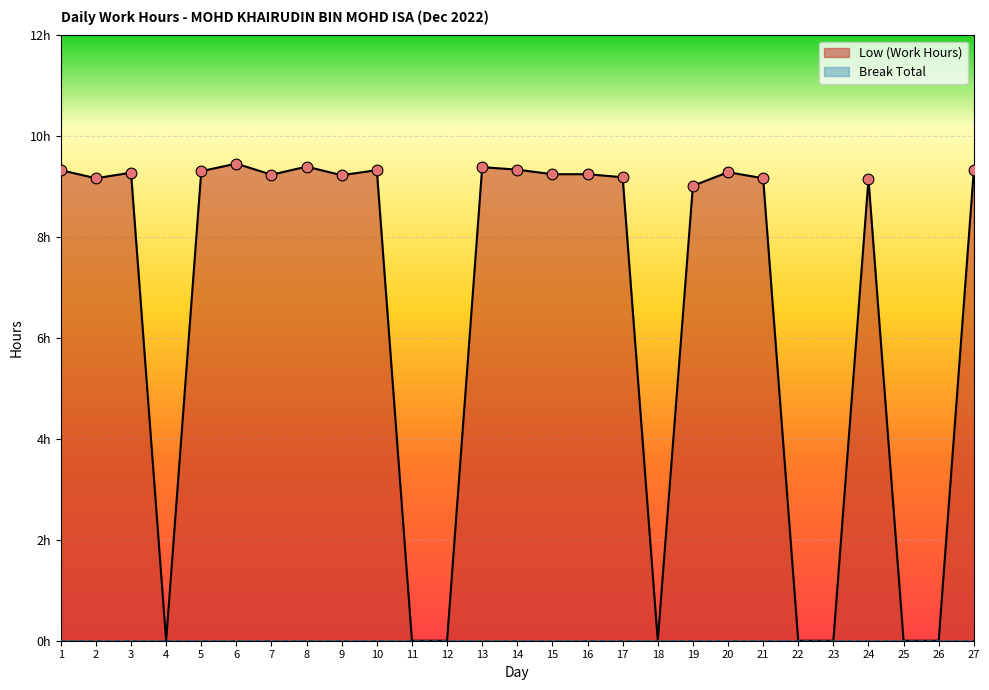

Between 5 and 27, which is larger?

27